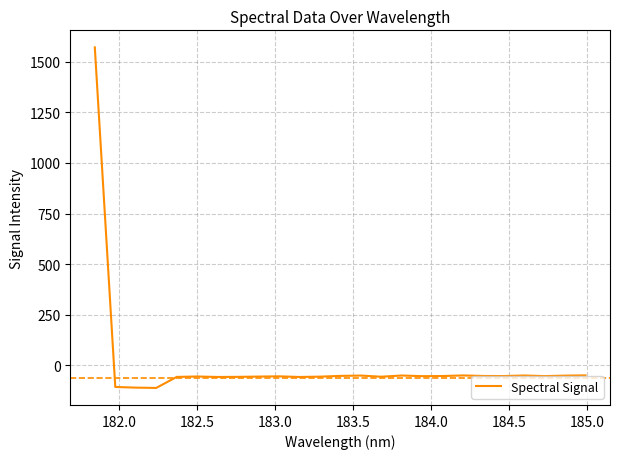

What is the difference between the maximum and minimum values?

1683.6